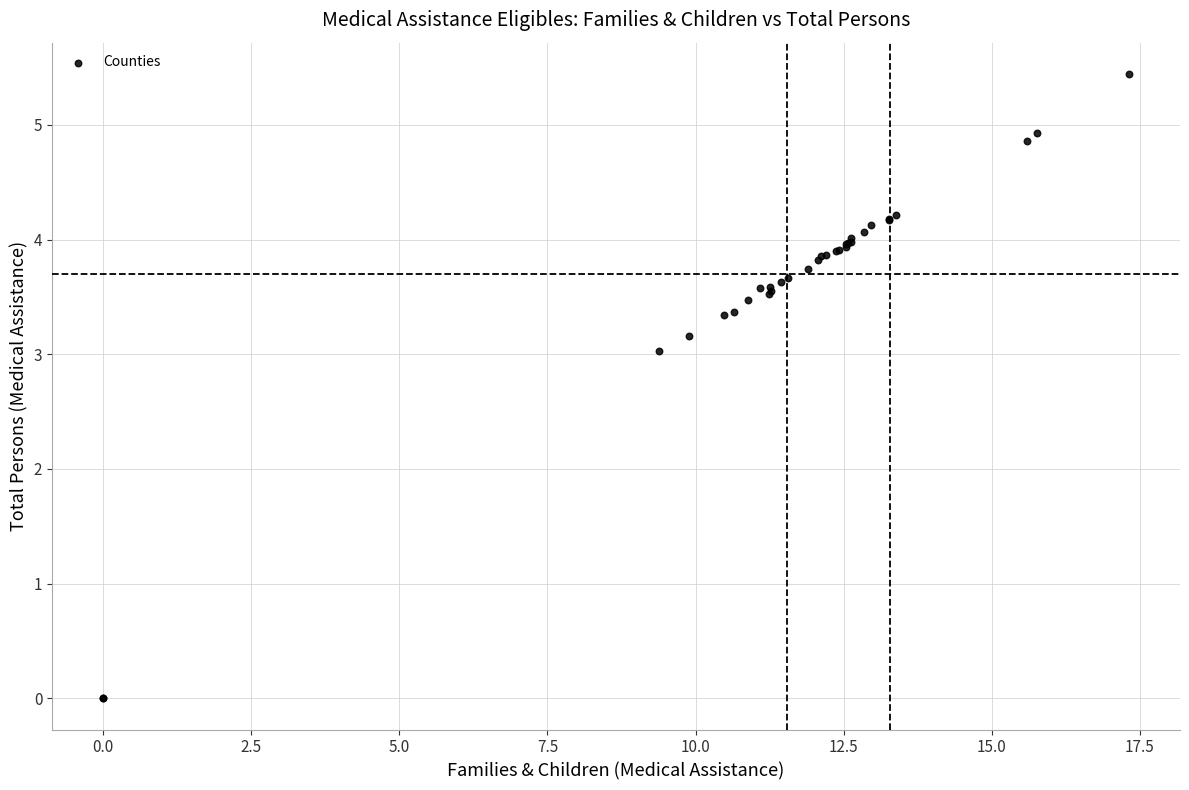

What Y value in the scatter plot is closest to 2?

3.0